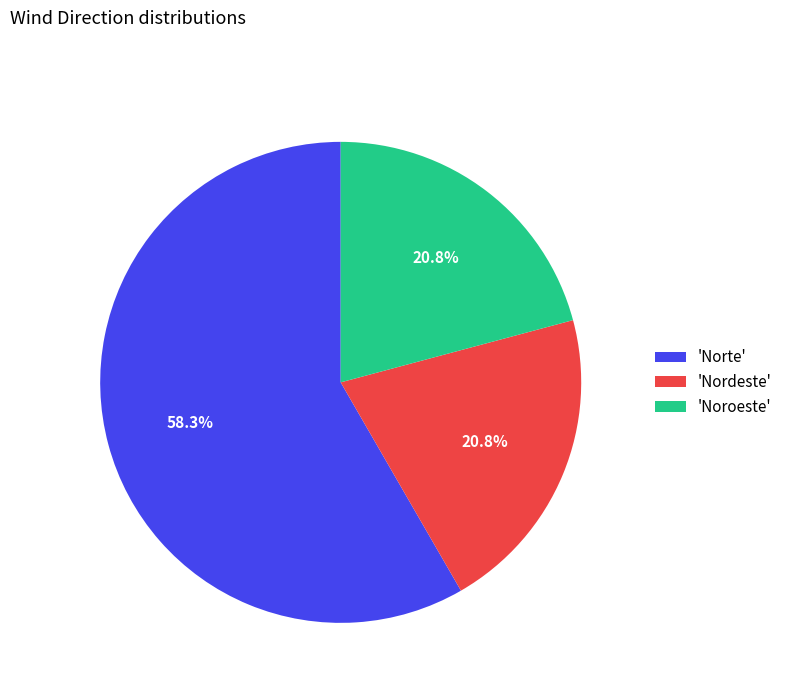

Which category accounts for the majority?

'Norte'